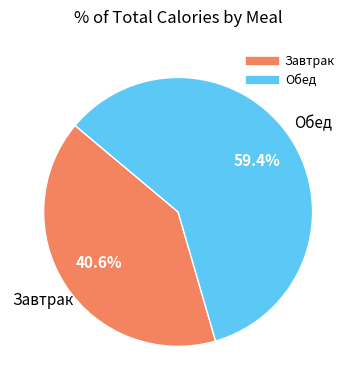

To the nearest percent, what is the difference between the Завтрак and Обед slice percentages?

19%